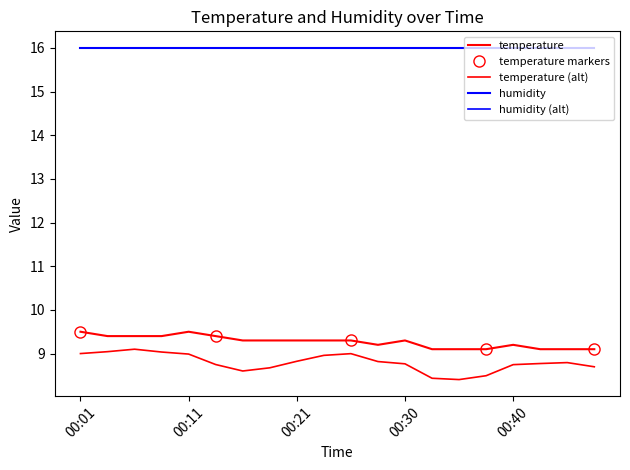

List the labels in order of value, largest first.

00:01, 00:11, 00:04, 00:06, 00:08, 00:13, 00:16, 00:18, 00:21, 00:23, 00:25, 00:30, 00:28, 00:40, 00:33, 00:35, 00:38, 00:43, 00:45, 00:47